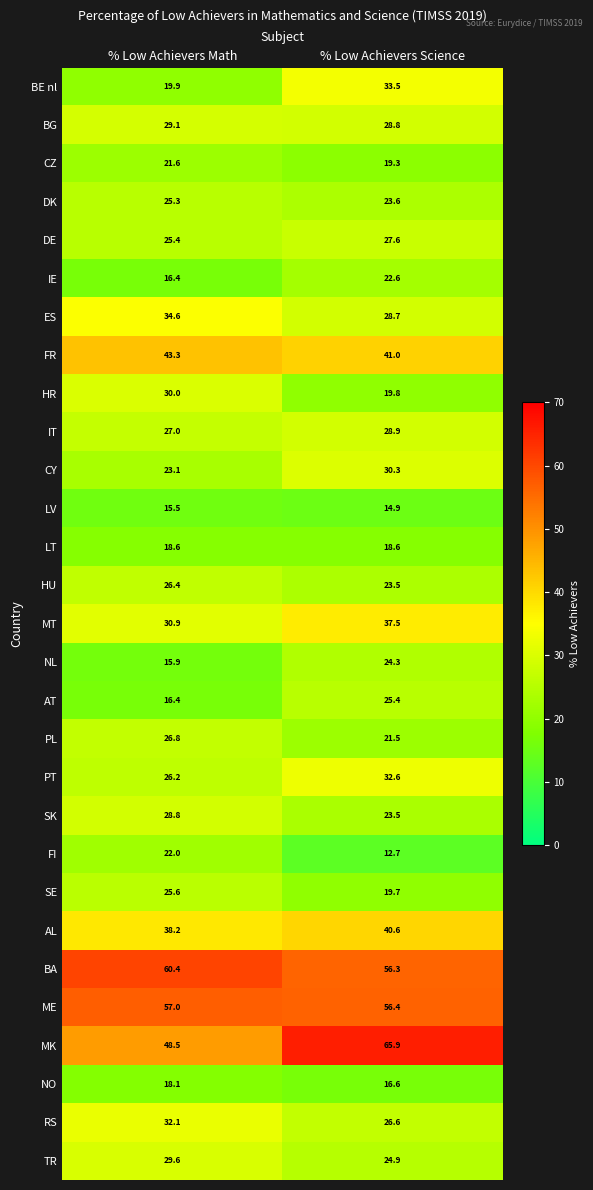

Is the value of NO at % Low Achievers Science greater than the value of HU at % Low Achievers Science?

No